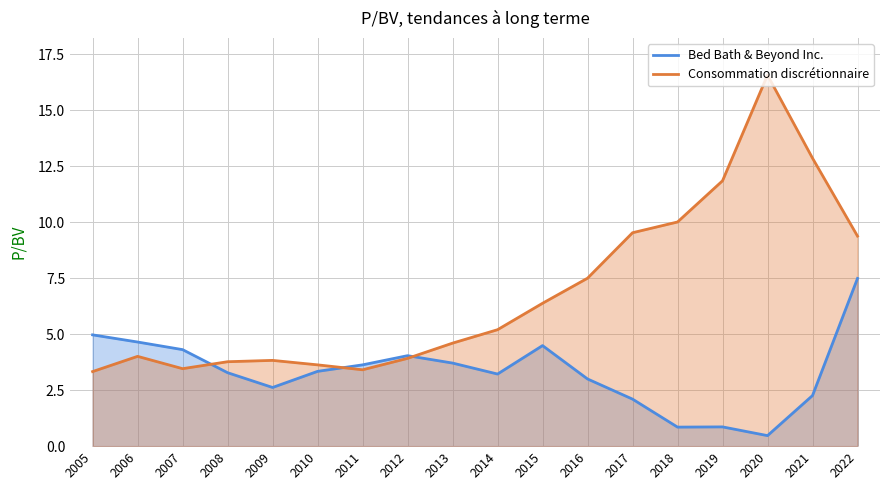

In Consommation discrétionnaire, how many points are lower than both neighbors (excluding endpoints)?

2